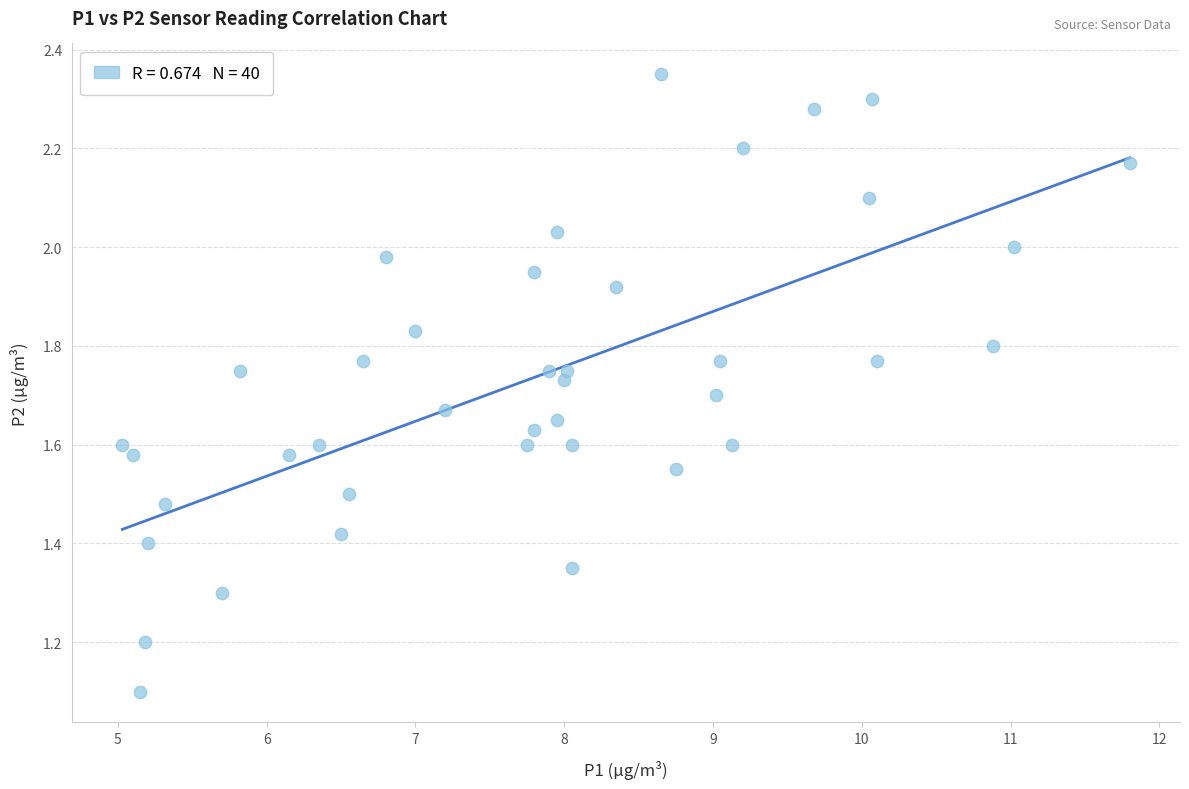

What is the range of X values (max minus min)?

6.8